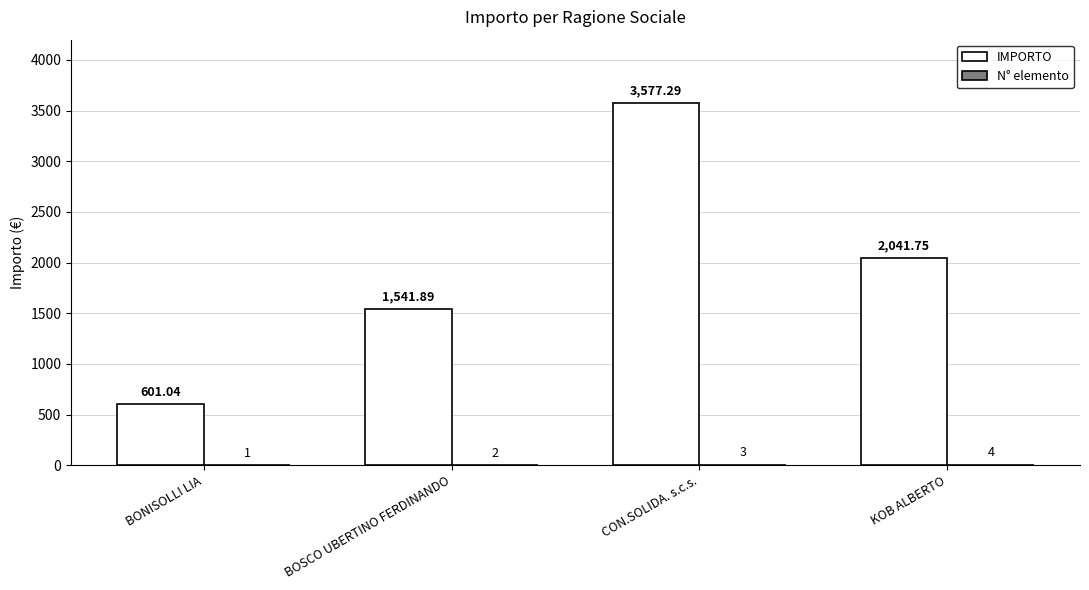

Is it true that IMPORTO equals 6269.7 at CON.SOLIDA. s.c.s.?

False